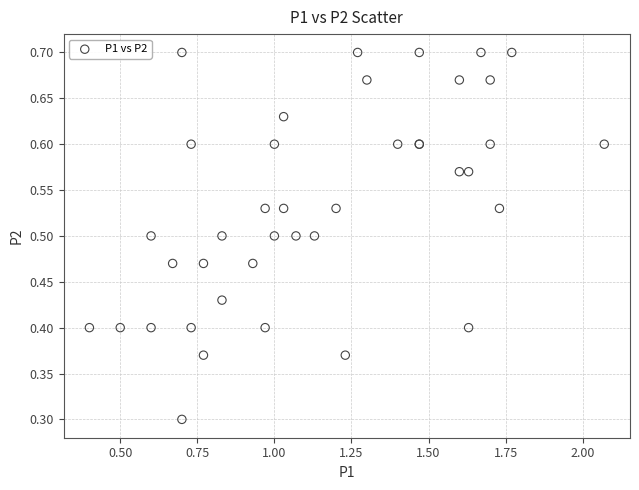

What Y value in the scatter plot is closest to 0?

0.3